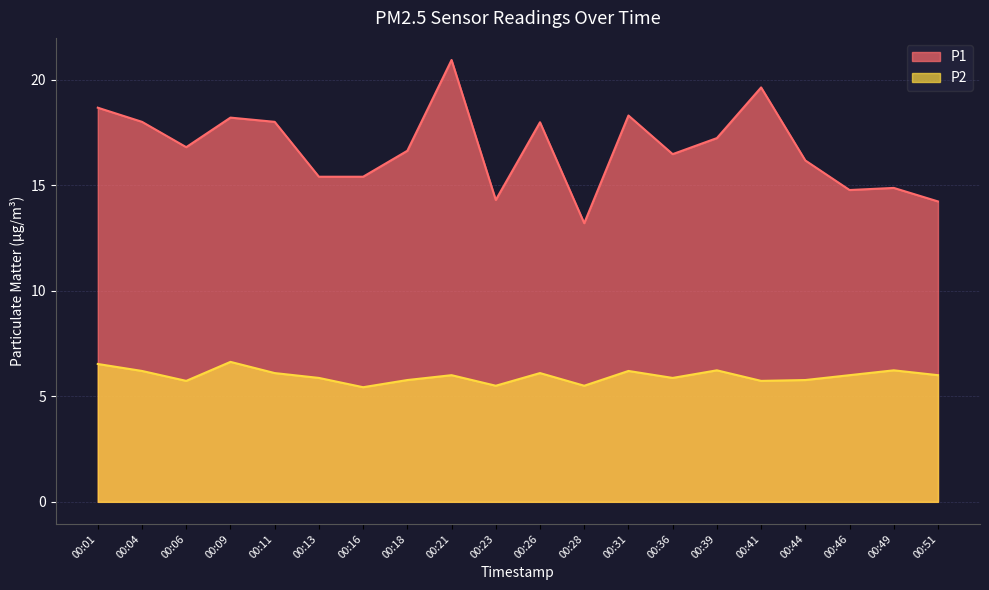

At which label does P2 reach its minimum?

00:16